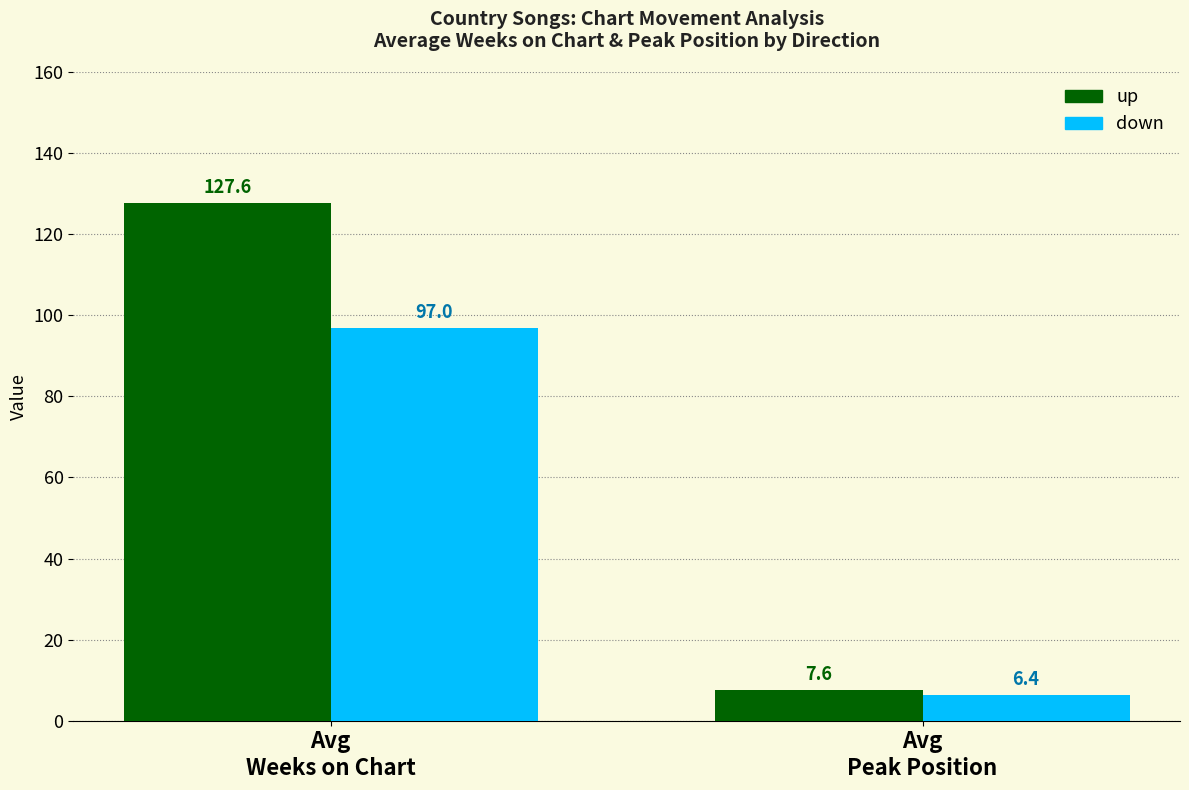

Are the bars grouped side by side (vs. stacked)?

Yes